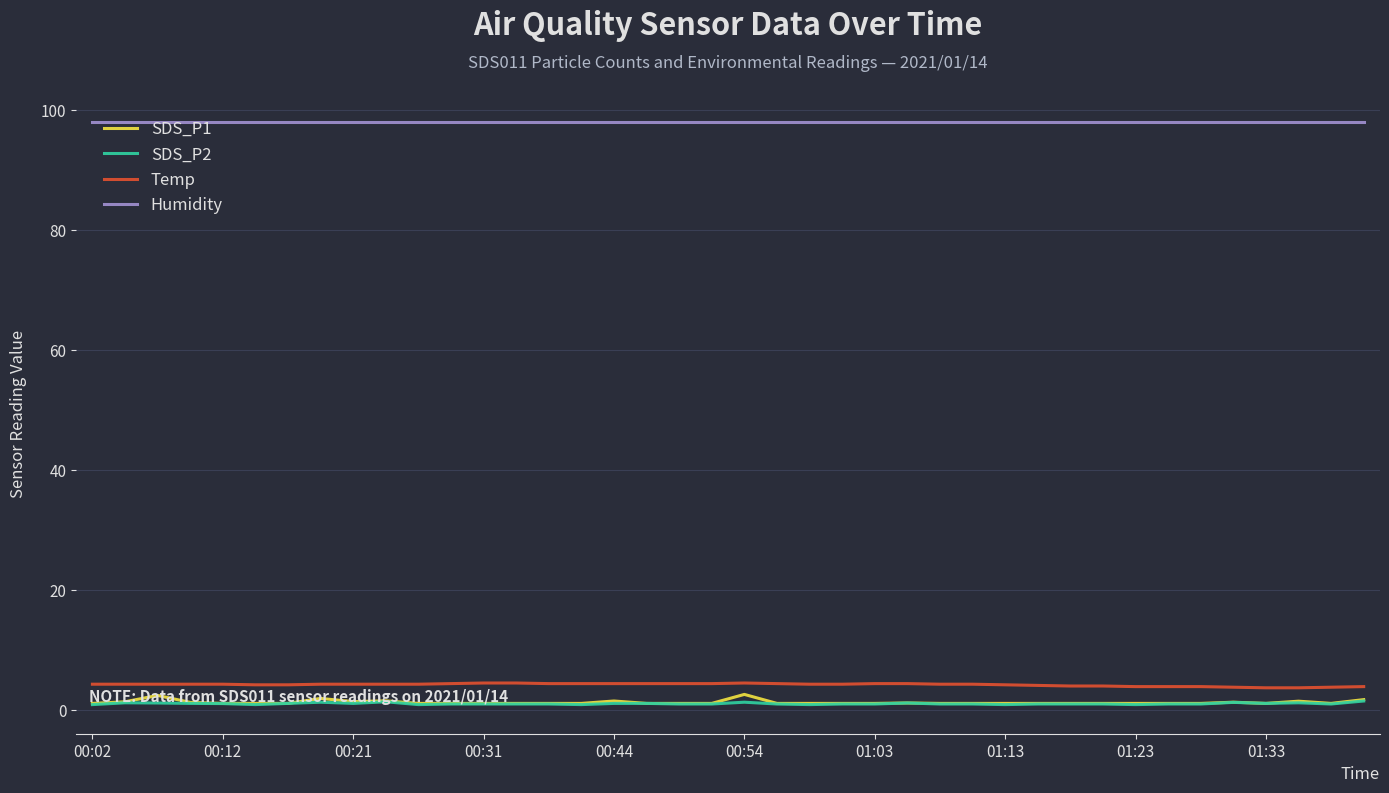

What is the maximum value for Temp?

4.5